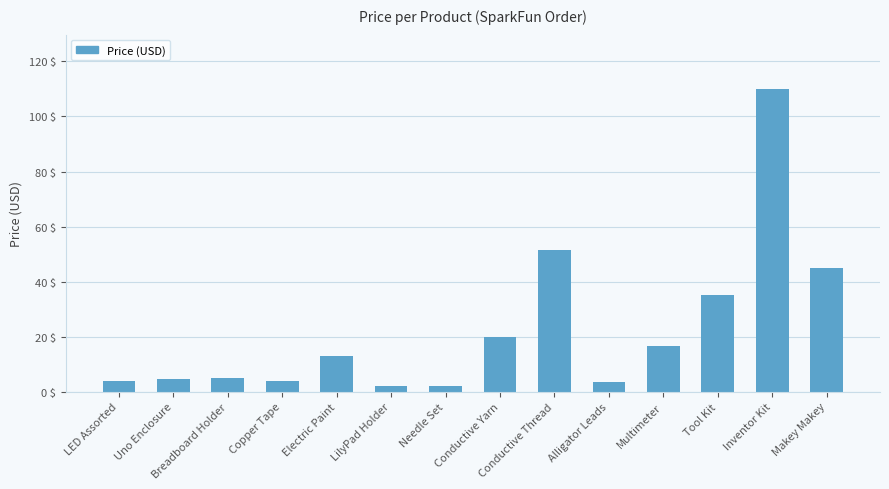

What is the sum of all values?

316.1